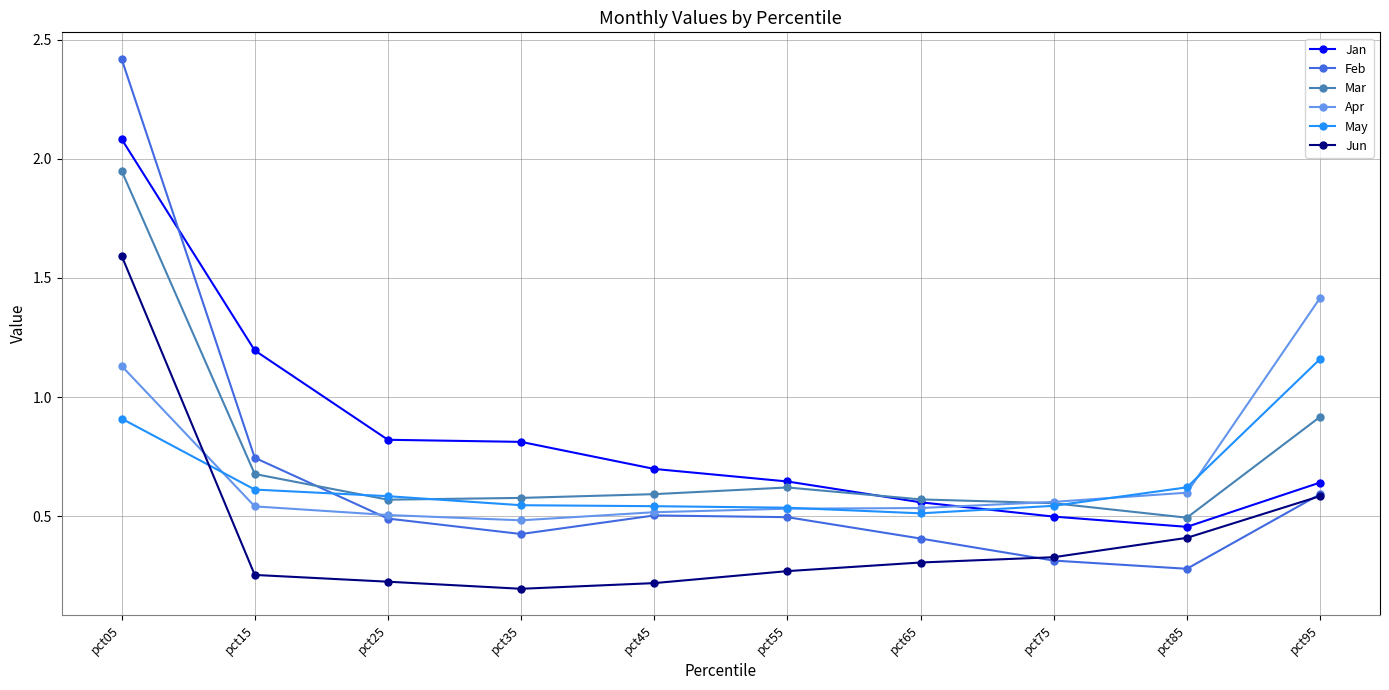

What is the approximate value of Jan at pct25?

0.8